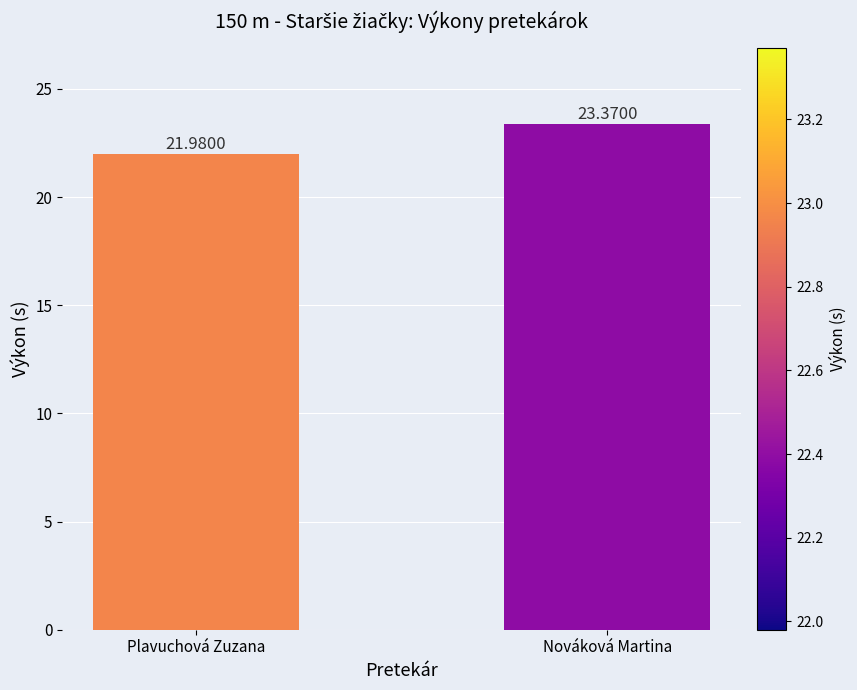

What is the sum of the values at Nováková Martina and Plavuchová Zuzana?

45.4